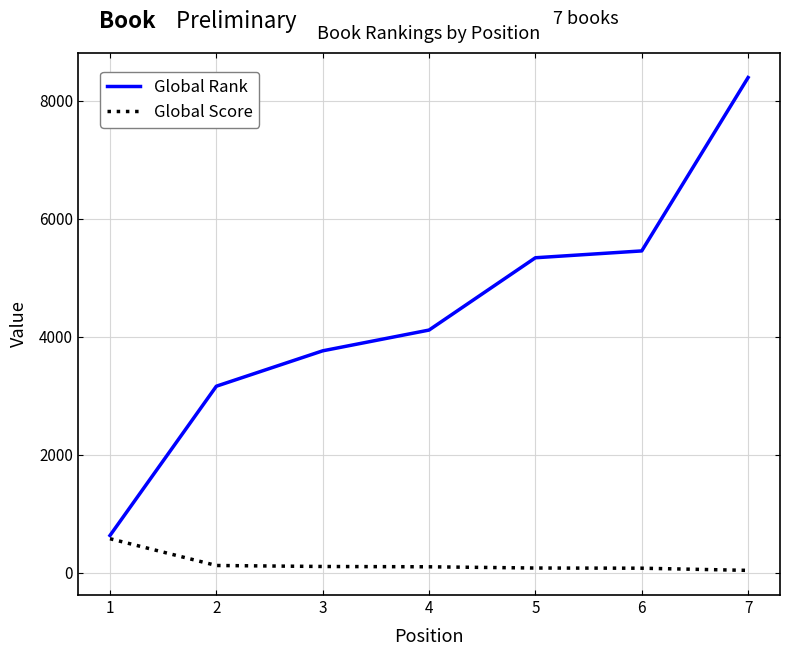

What is the sum of all Global Rank values?

30847